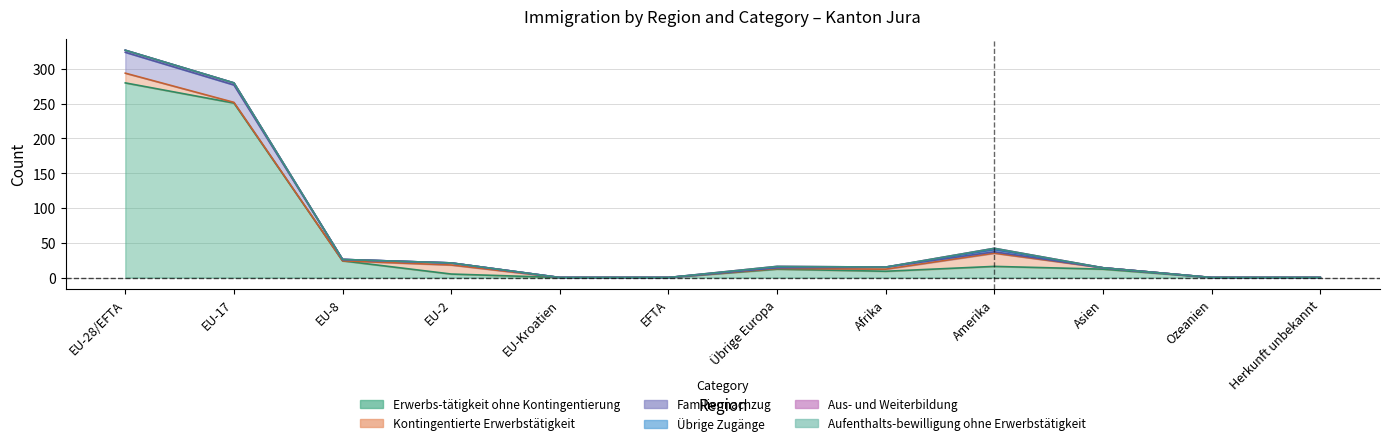

What value does the Kontingentierte Erwerbstätigkeit series have at Amerika, to the nearest 10?

20